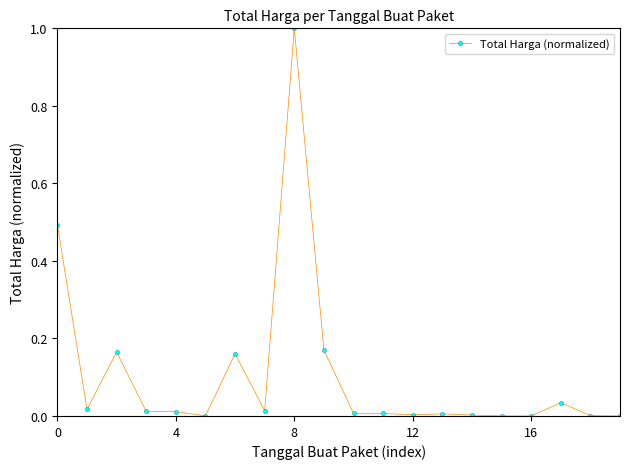

What is the difference between the maximum and minimum values?

1.0